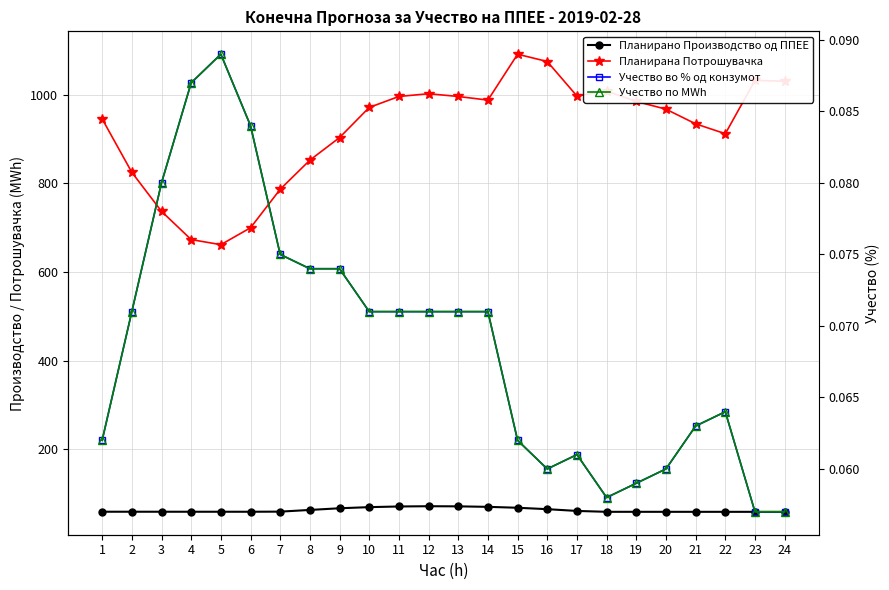

The Учество по MWh series shows 0.0 at 21. True or false?

False